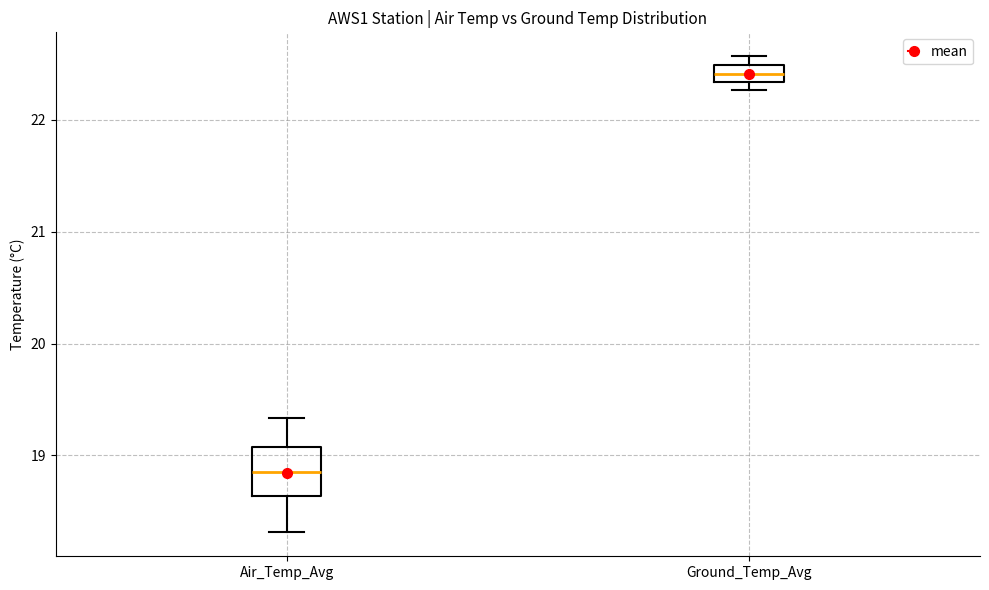

Which box has the highest median line?

Ground_Temp_Avg